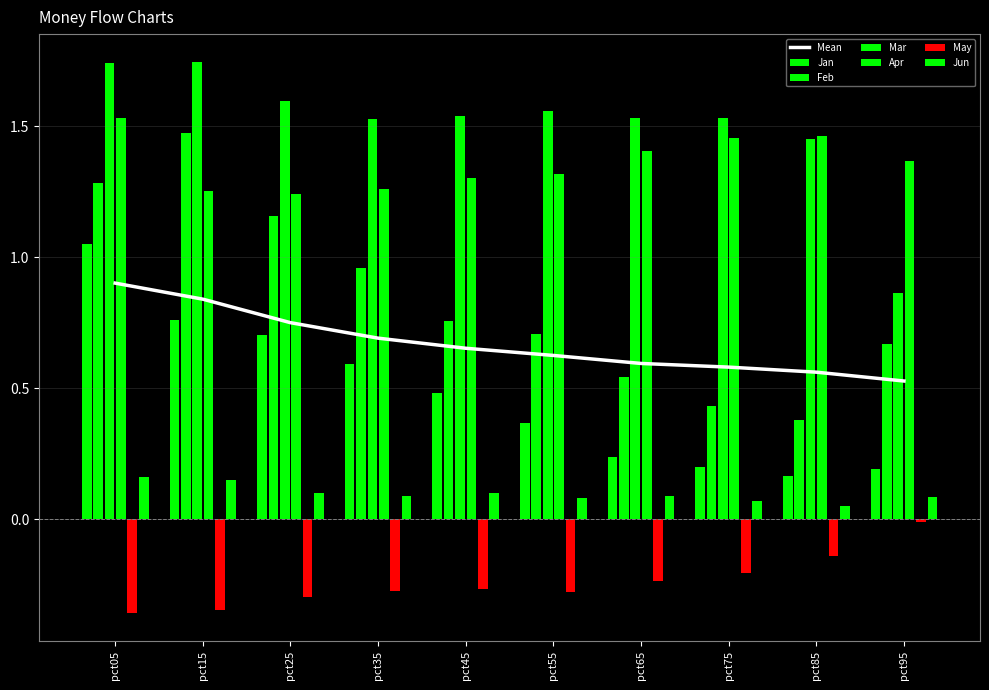

The value at pct55 is 0.6. True or false?

True